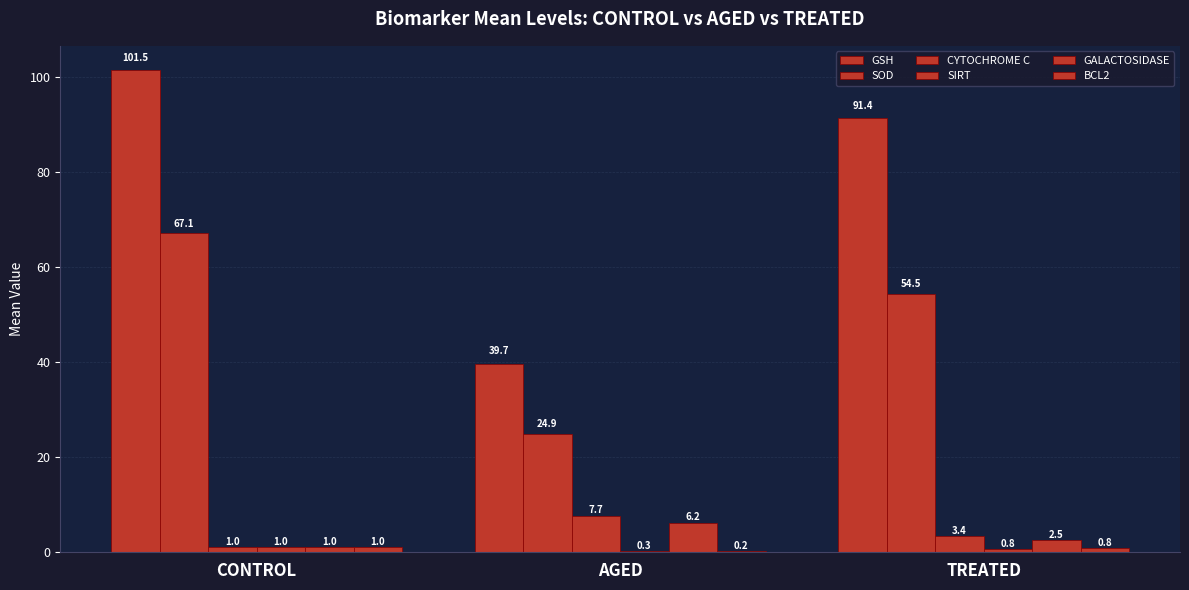

Reading left to right, what are all the values shown in this chart?

GSH: 101.5	39.7	91.4
SOD: 67.1	24.9	54.5
CYTOCHROME C: 1.0	7.7	3.4
SIRT: 1.0	0.3	0.8
GALACTOSIDASE: 1.0	6.2	2.5
BCL2: 1.0	0.2	0.8